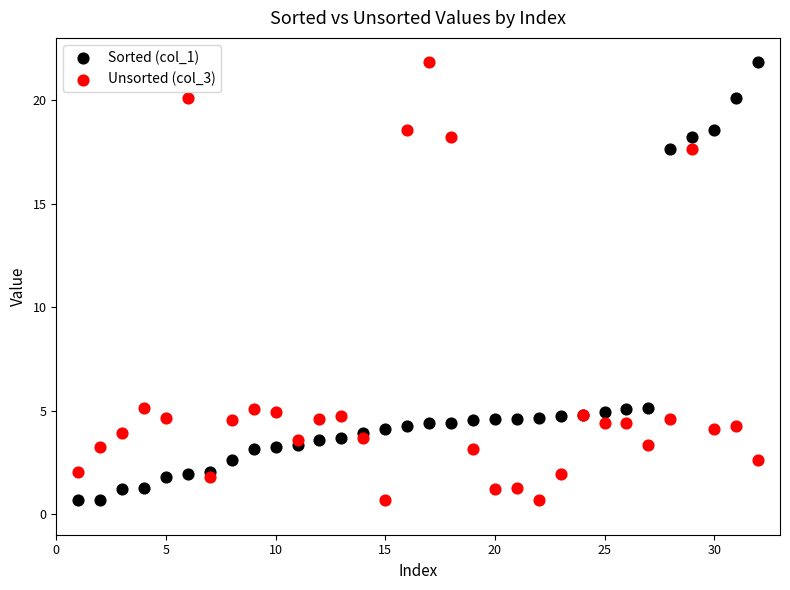

What are all the series names shown in the legend?

Sorted (col_1), Unsorted (col_3)